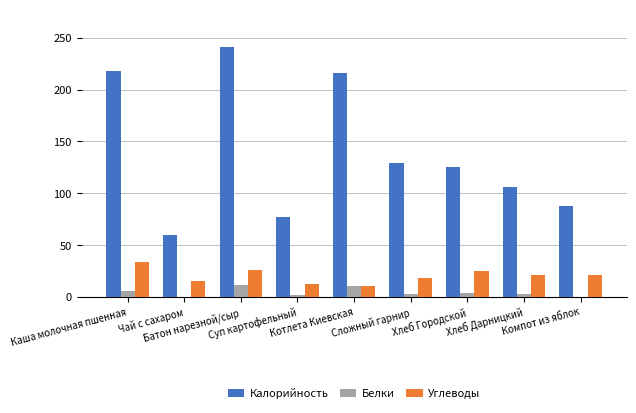

Which series changed the most between Каша молочная пшенная and Хлеб Дарницкий?

Калорийность